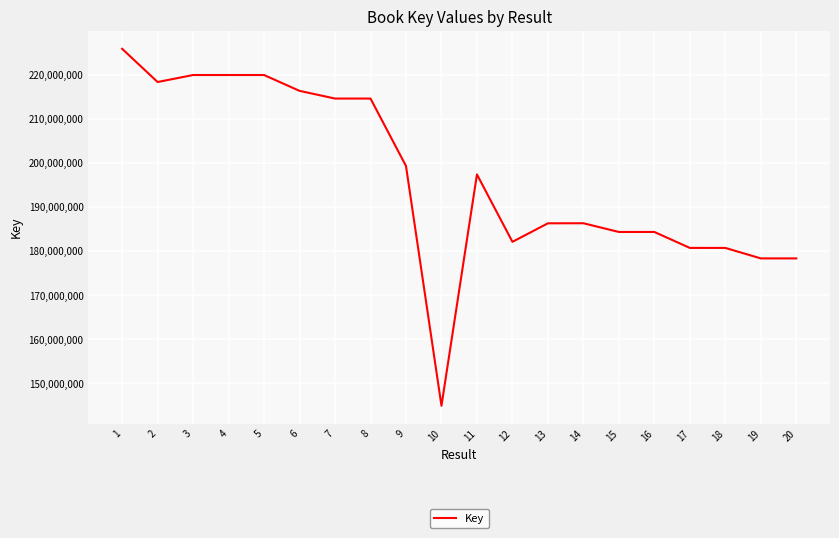

True or false: the data shows 184328152 at 16.

True